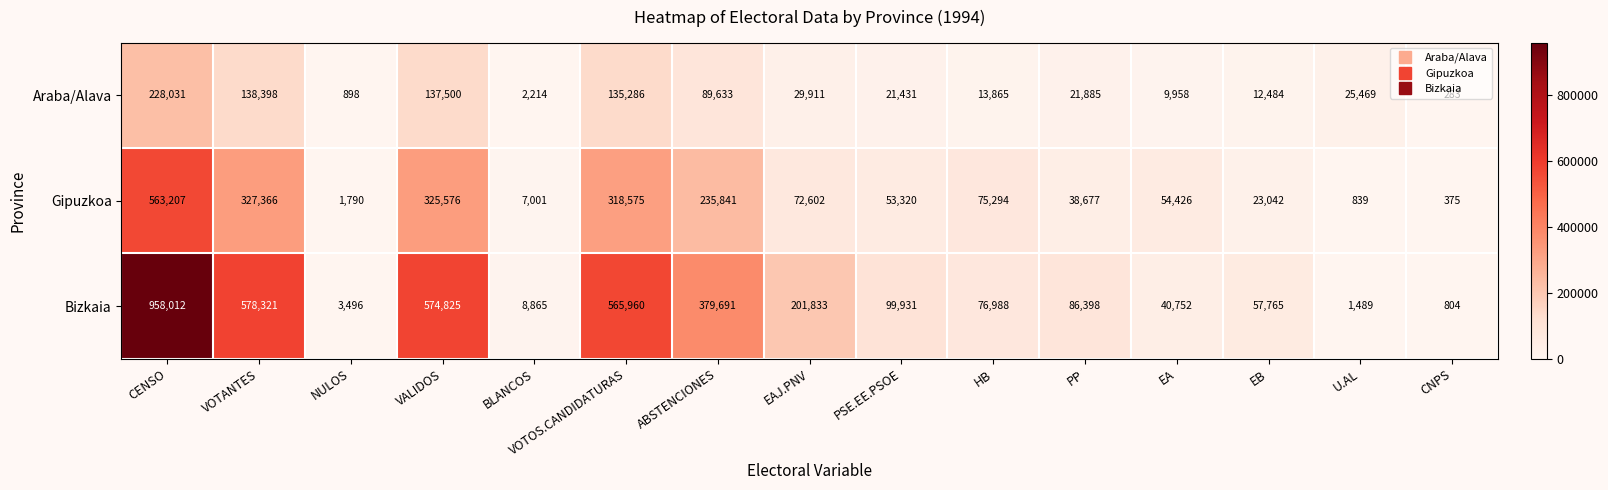

At which label does Araba/Alava first exceed 21885?

CENSO